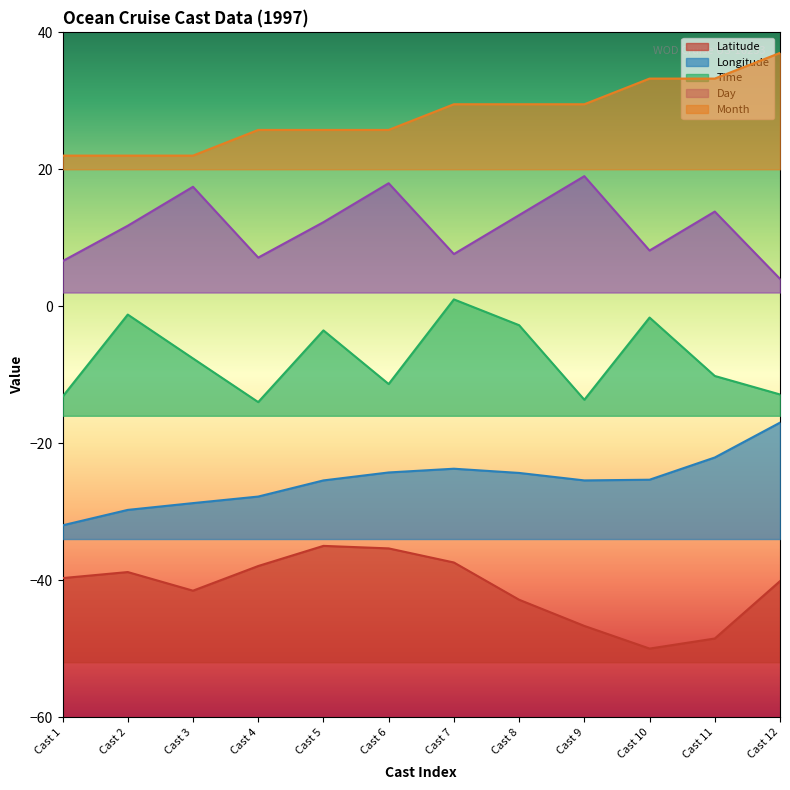

At which label is Day closest to 11?

Cast 2